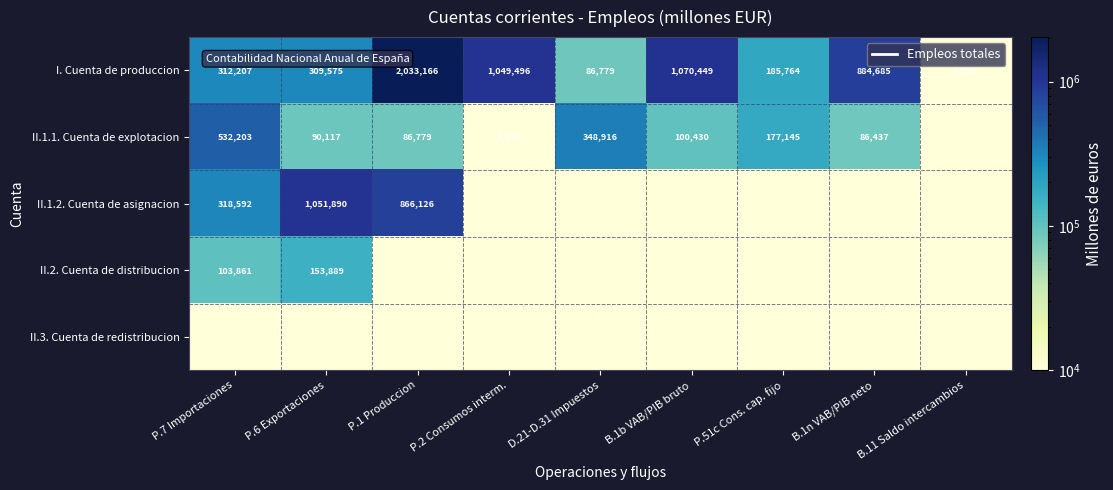

What is the difference between the highest and lowest values at B.1n VAB/PIB neto?

874685